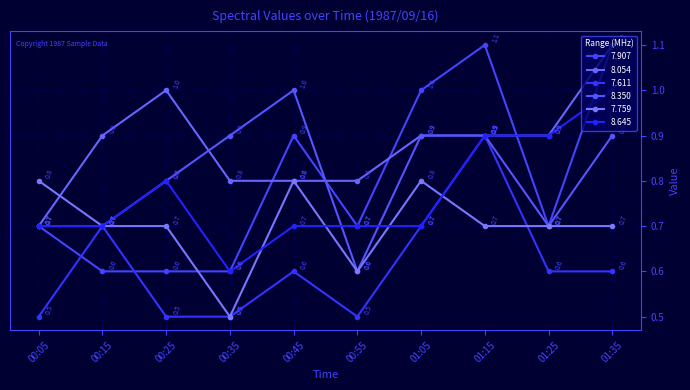

At which category does 8.054 reach its first local peak?

00:25